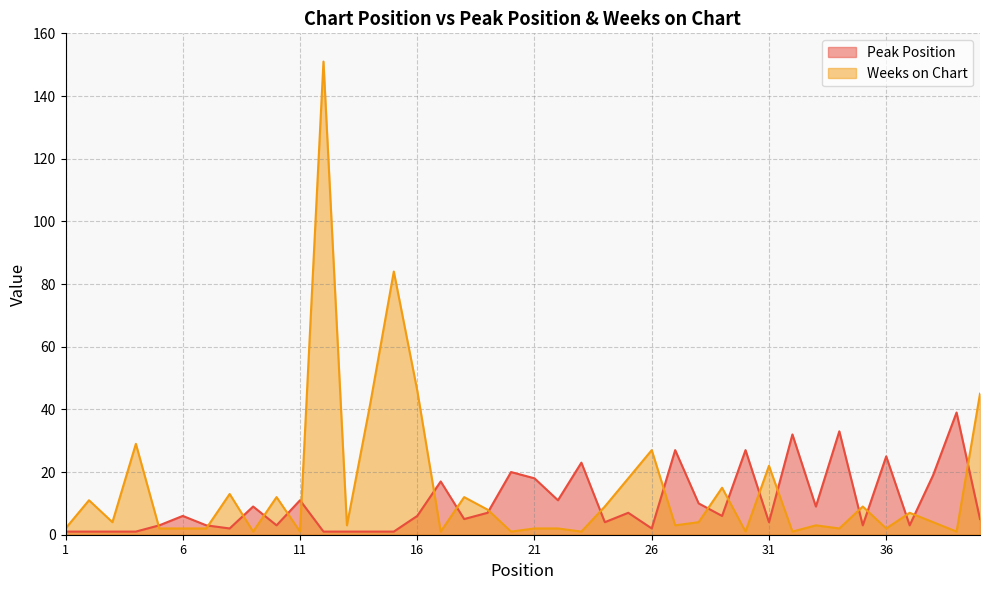

At which label is Weeks on Chart closest to 76?

15